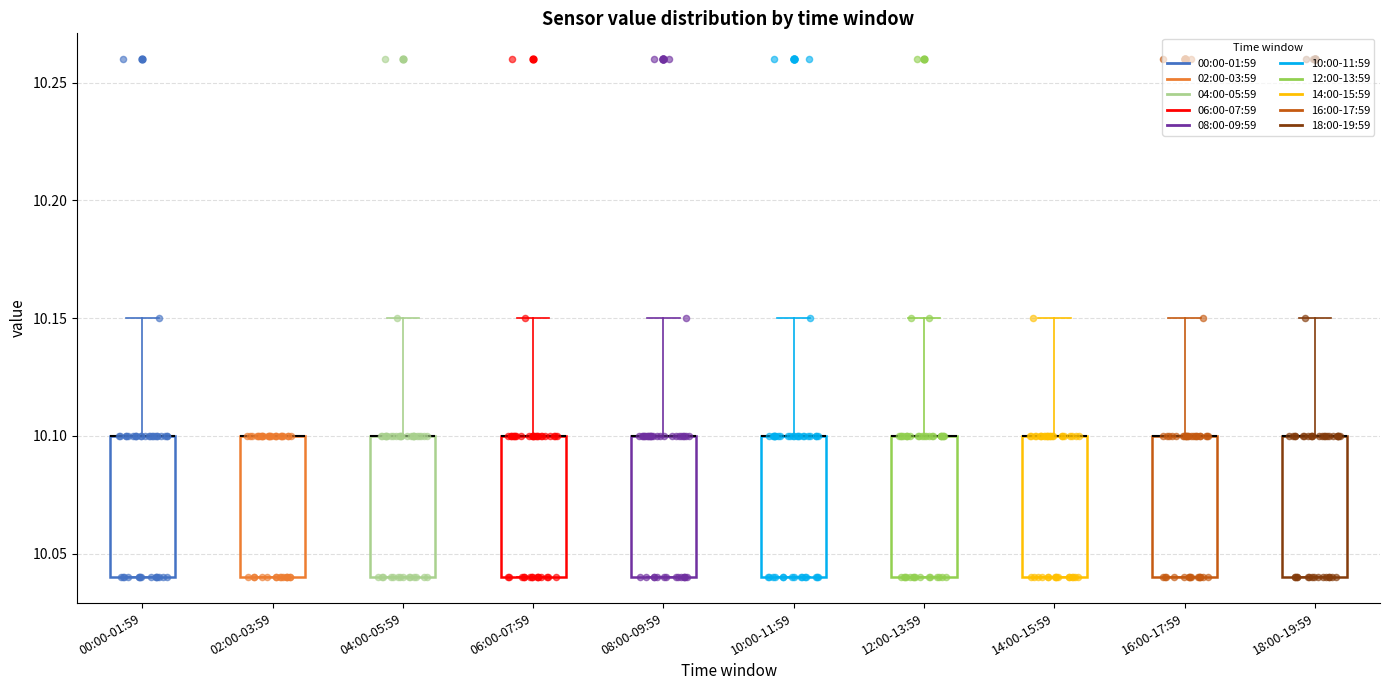

Where is the upper edge of the box for 16:00-17:59 on the y-axis? The values are not printed on the chart, so give them approximately, as read against the axis.

10.10